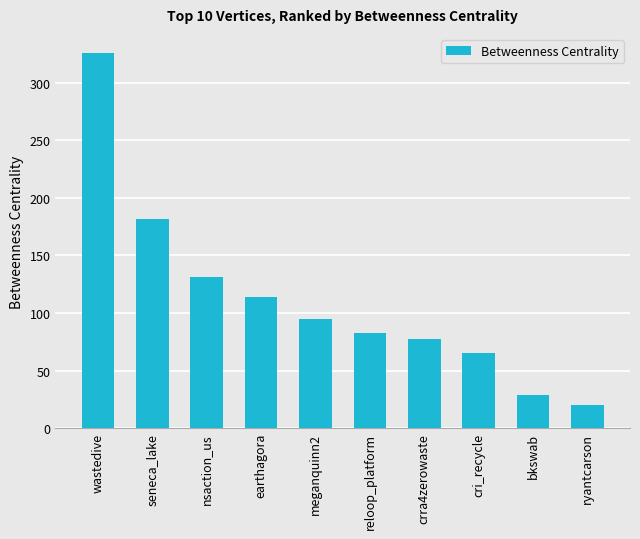

How many data points are less than 95?

5